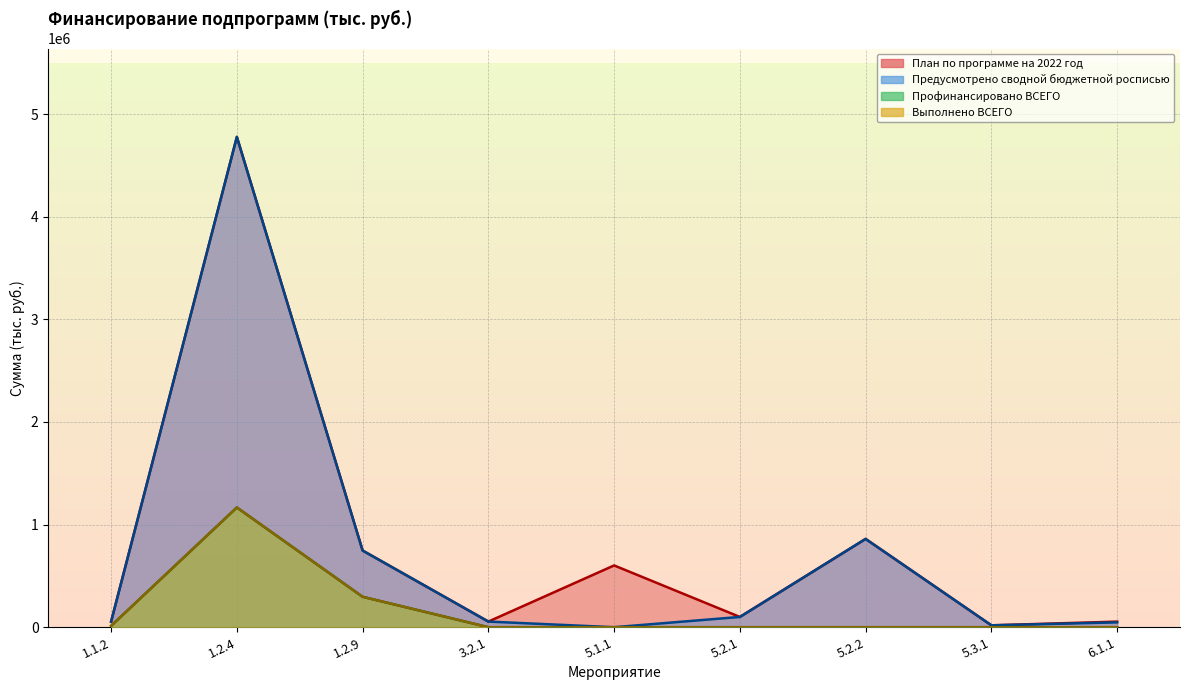

What is the label of the 1st point from the right?

6.1.1